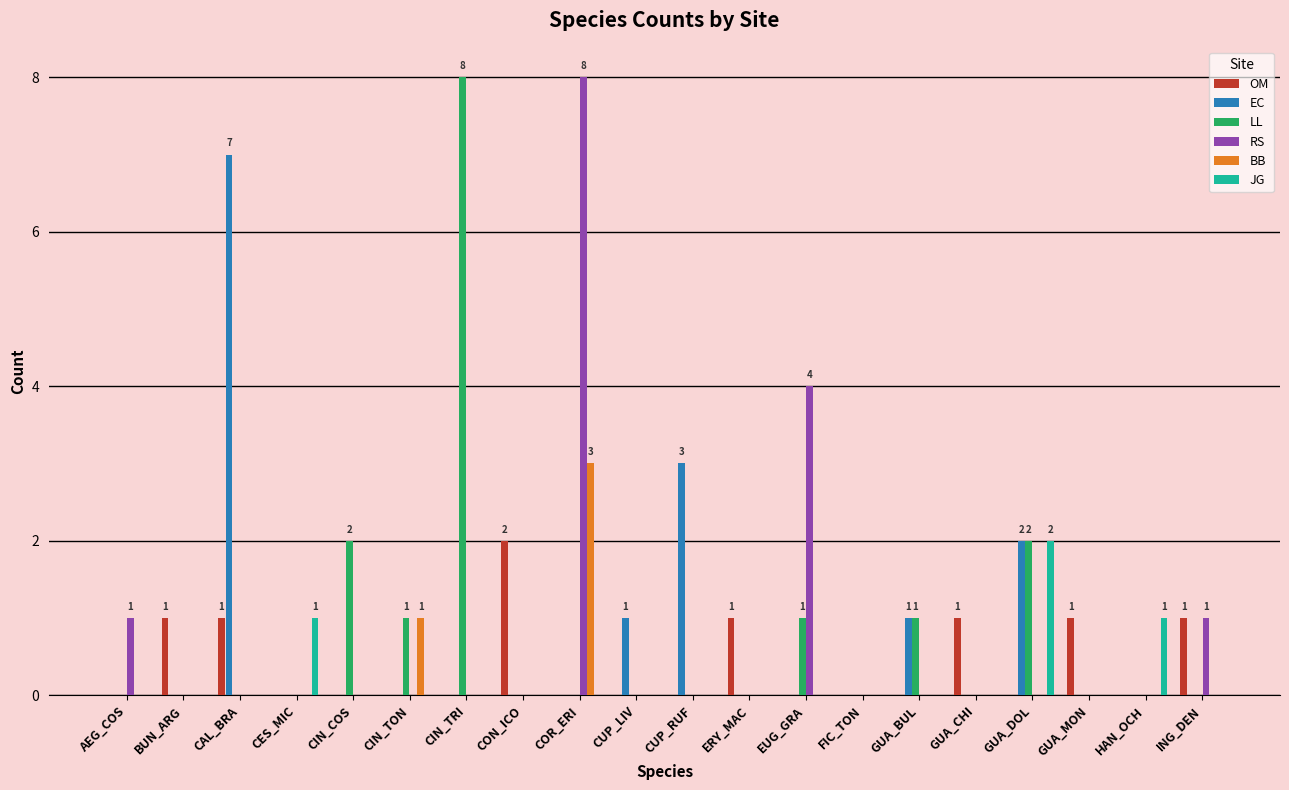

At which category is the sum across all series the highest?

COR_ERI